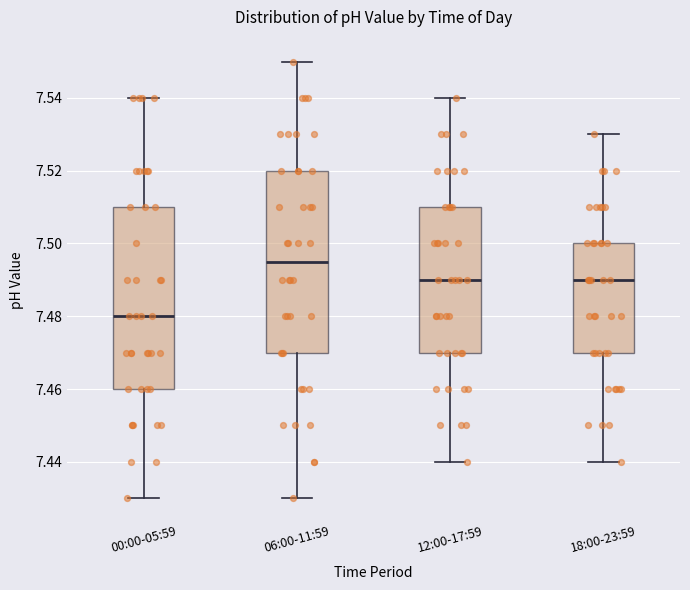

Which box has the highest median line?

06:00-11:59